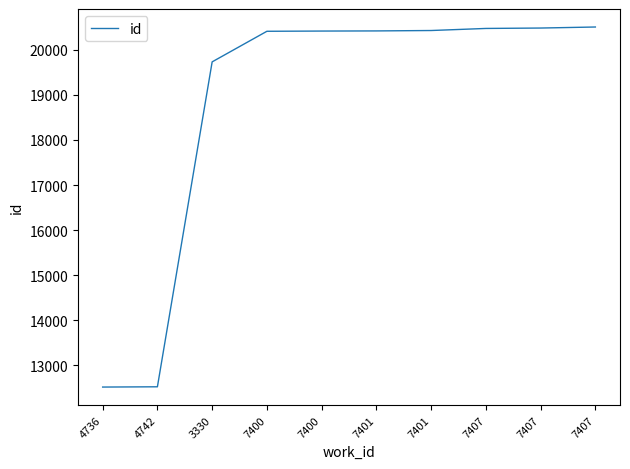

List the labels in order of value, smallest first.

4736, 4742, 3330, 7400, 7400, 7401, 7401, 7407, 7407, 7407